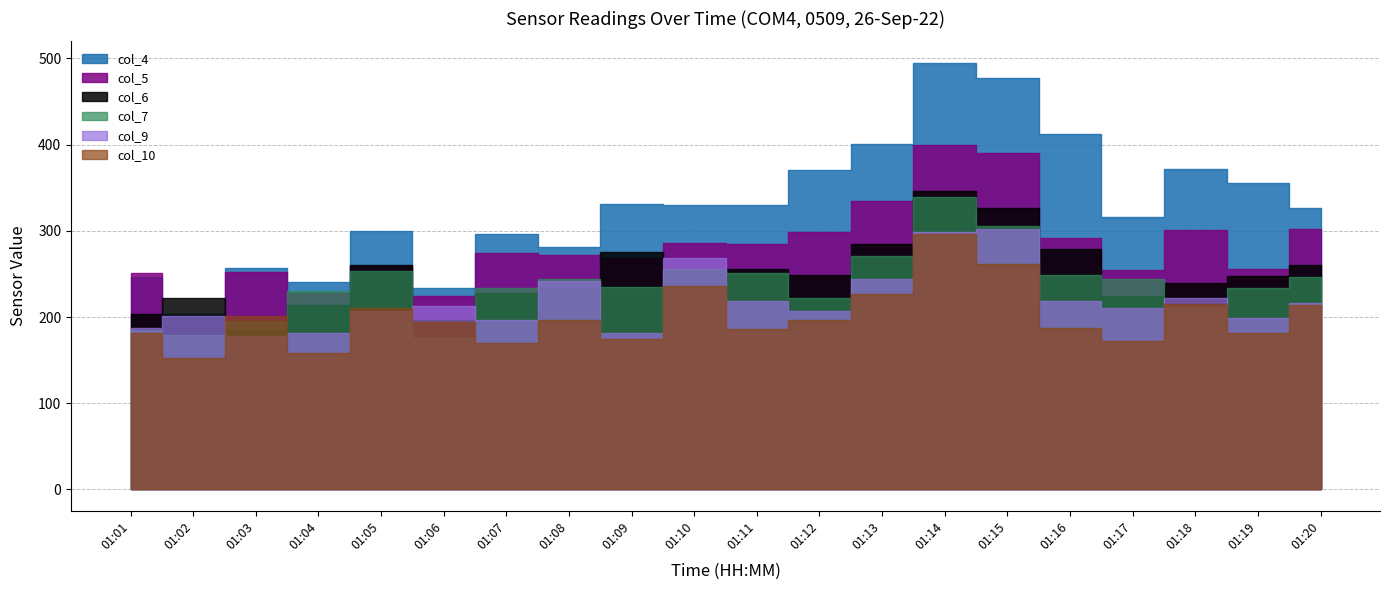

What is the value of the col_5 point at the 11th from the left?

285